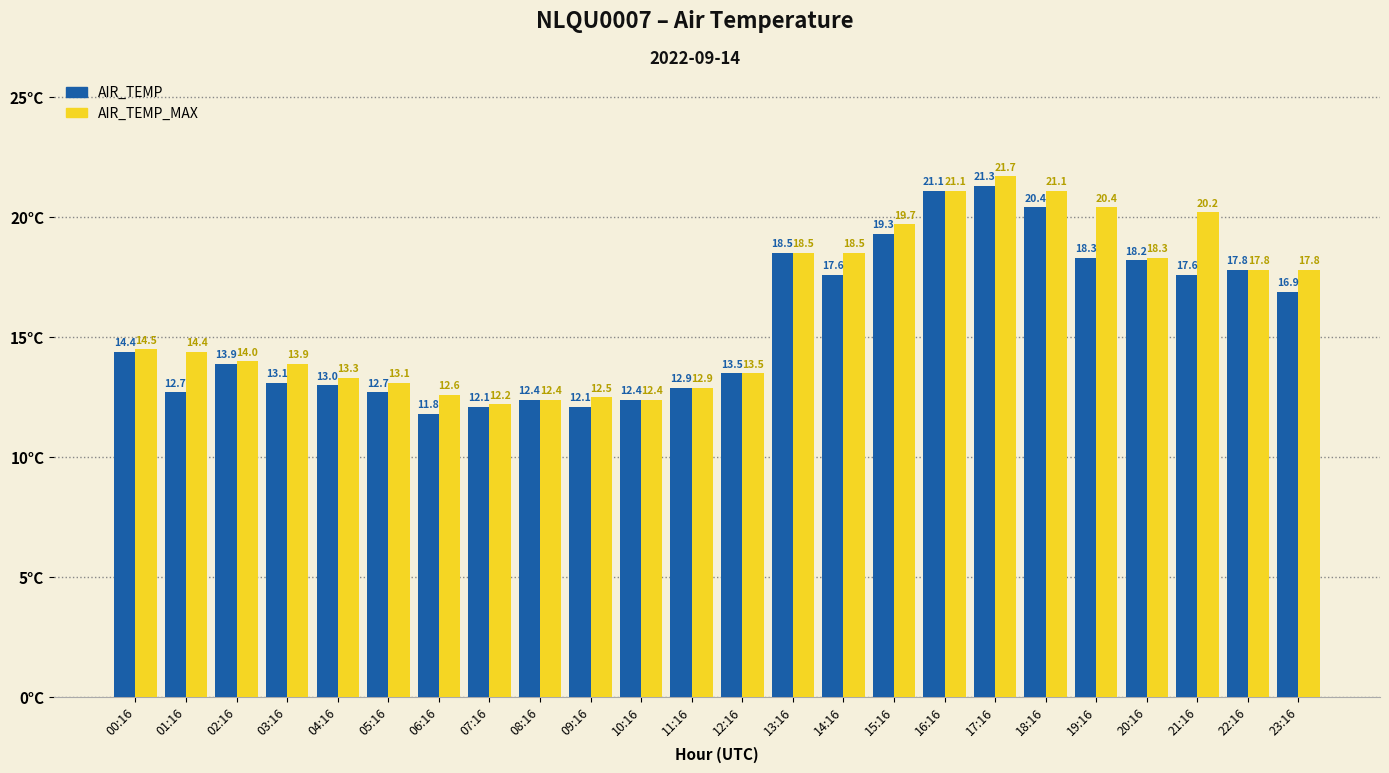

Where is AIR_TEMP nearest to the value 16?

23:16